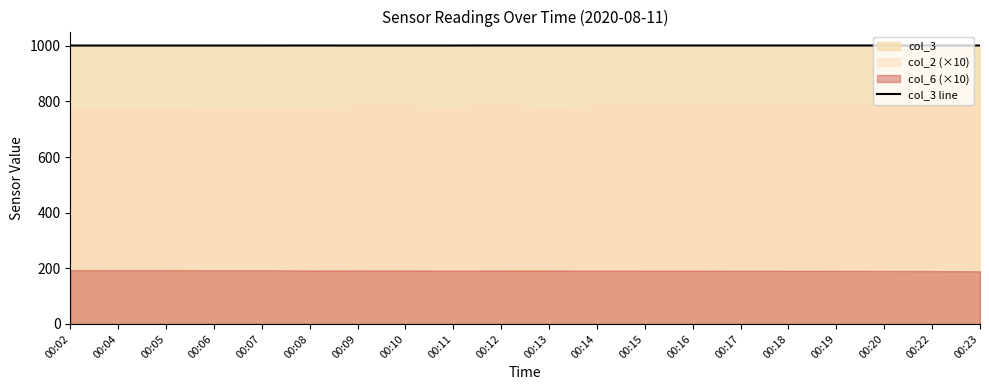

What is the lowest value of the col_3 line series?

1001.1